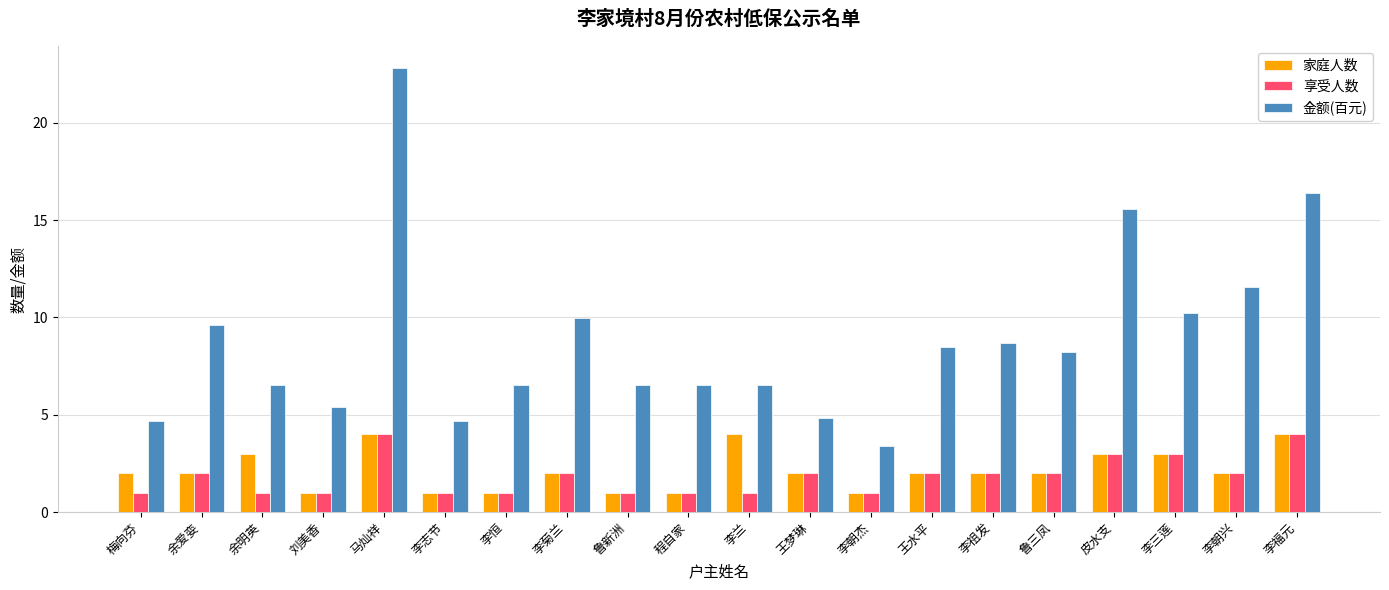

What value does the 金额(百元) series have at 李菊兰?

10.0